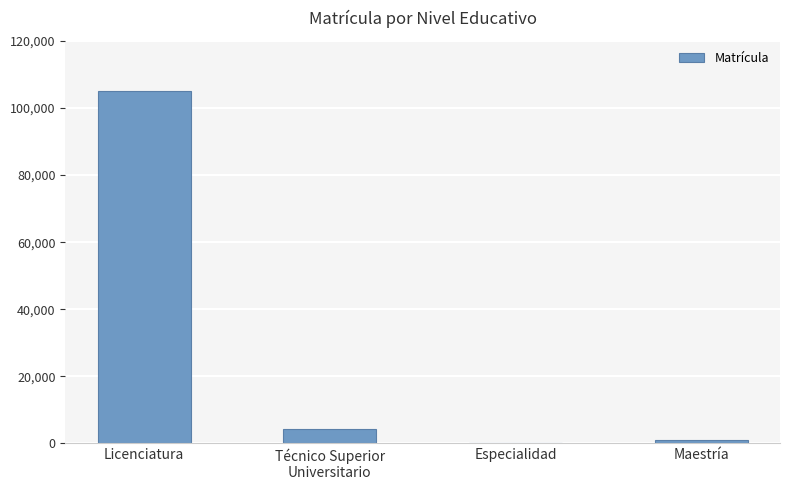

Reading left to right, list all the values displayed in this chart.

105076	4386	230	958